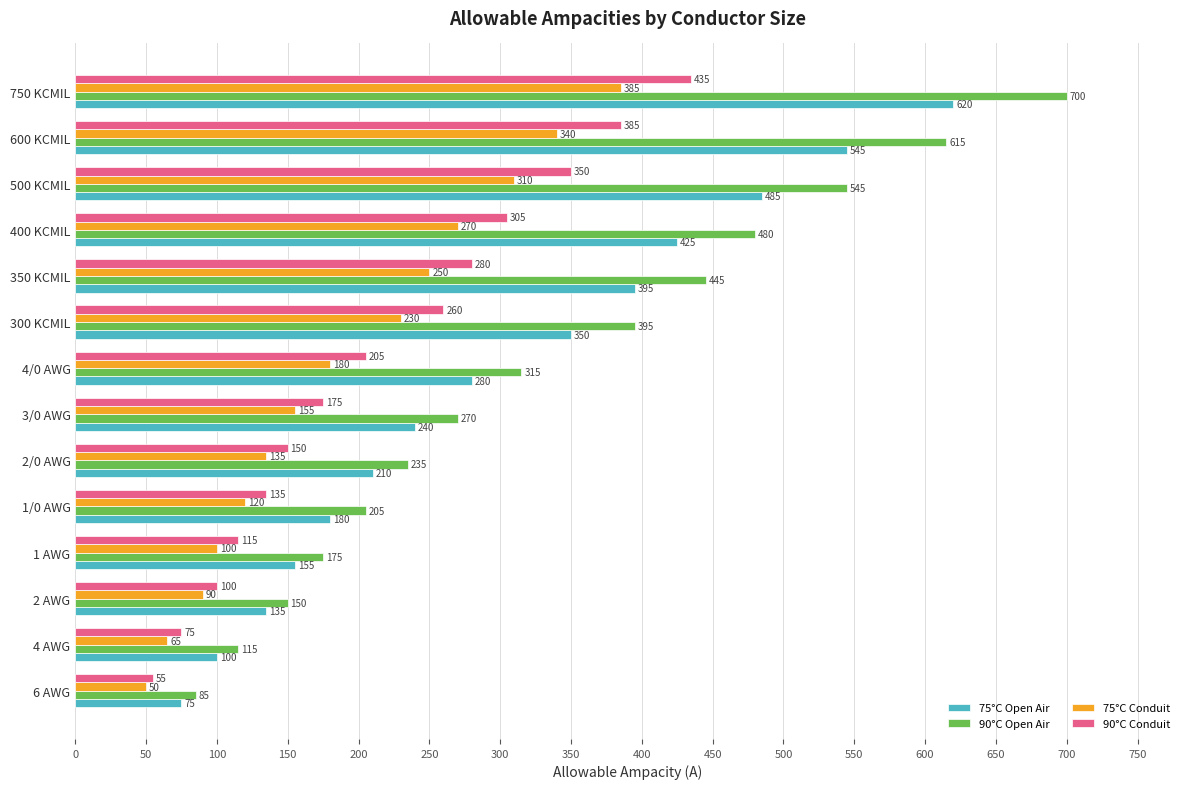

At which label is 90°C Open Air closest to 392?

300 KCMIL